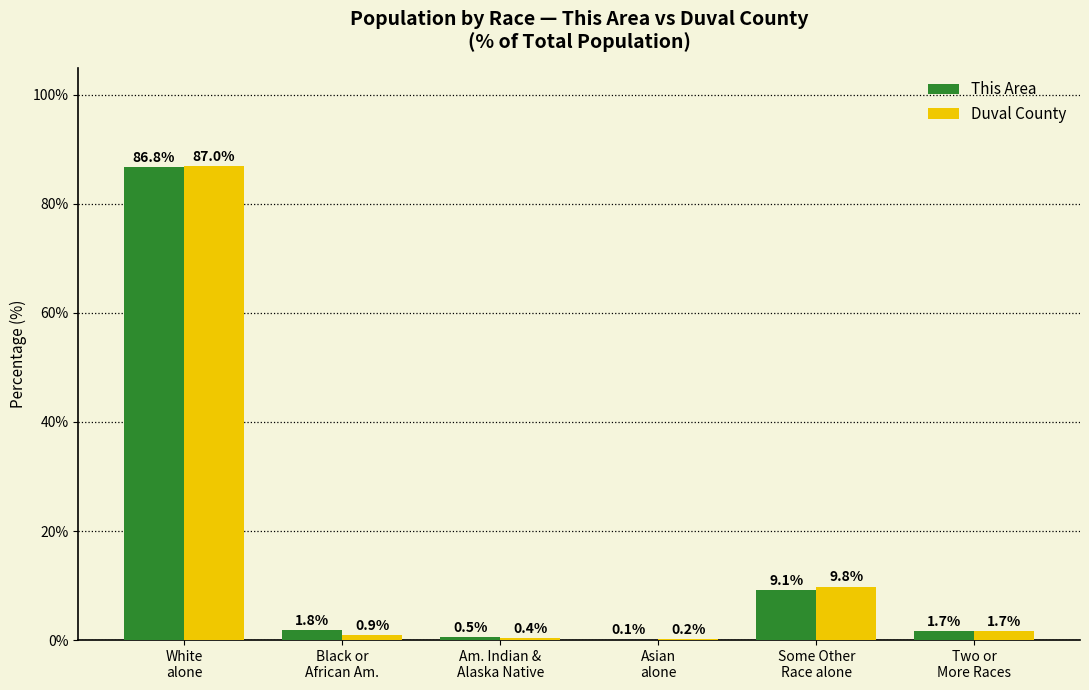

What is the maximum value for This Area?

86.8